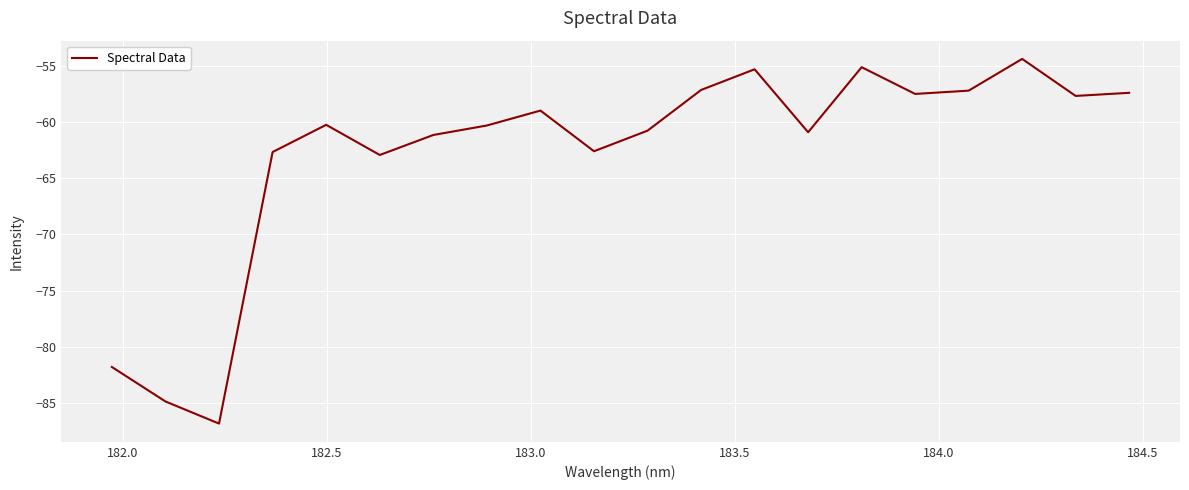

What is the maximum value shown in the chart?

-54.4